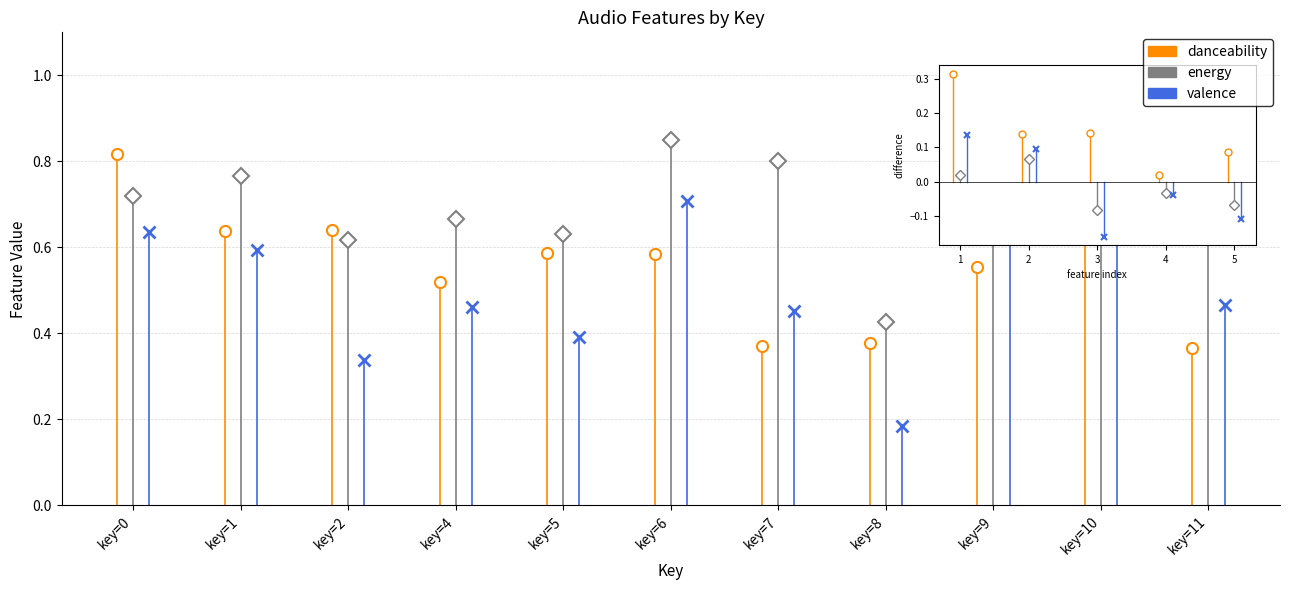

The energy series shows 0.8 at 10. True or false?

True